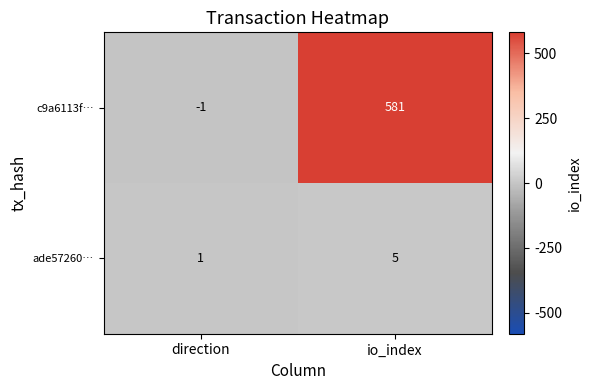

Reading left to right, what are all the values shown in this chart?

c9a6113f…: -1	581
ade57260…: 1	5